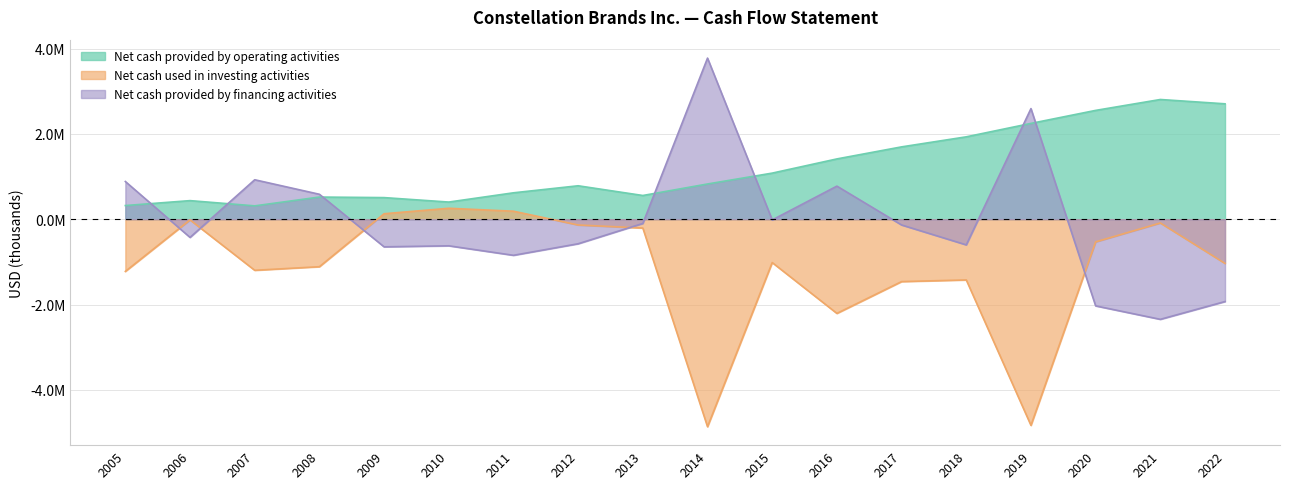

Is it true that Net cash used in investing activities equals 30738 at 2009?

False